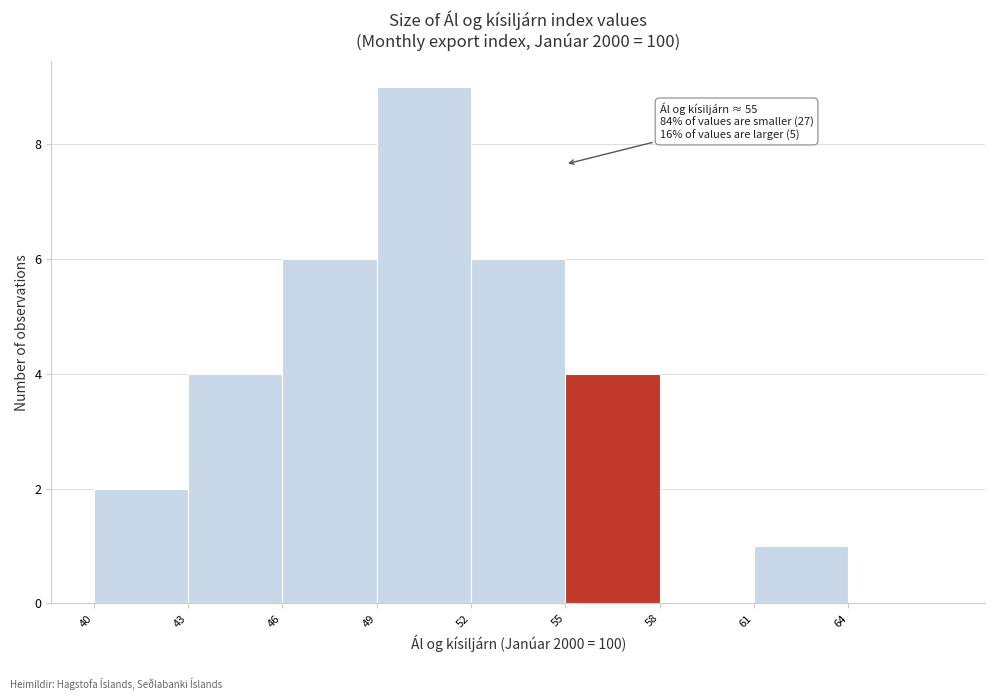

Over which range of the x-axis is the bar tallest?

49 to 52